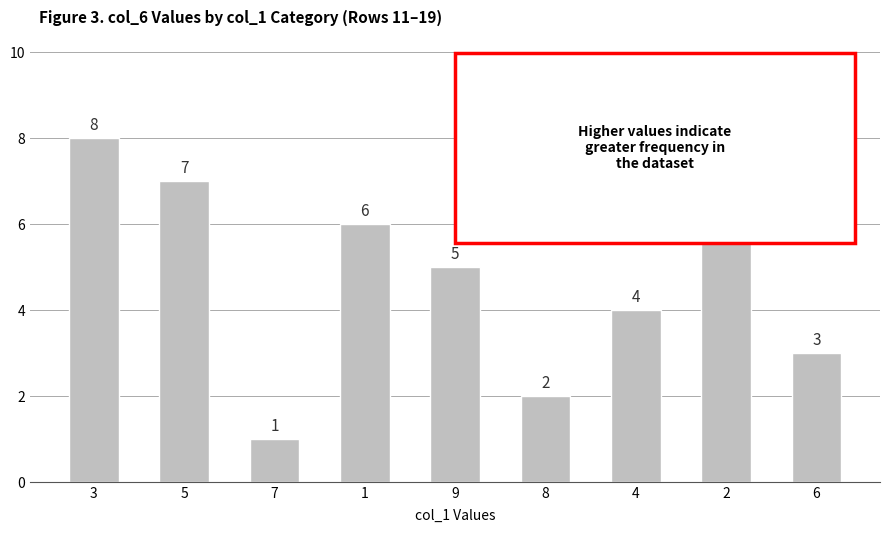

Which label corresponds to the smallest value in the chart?

7